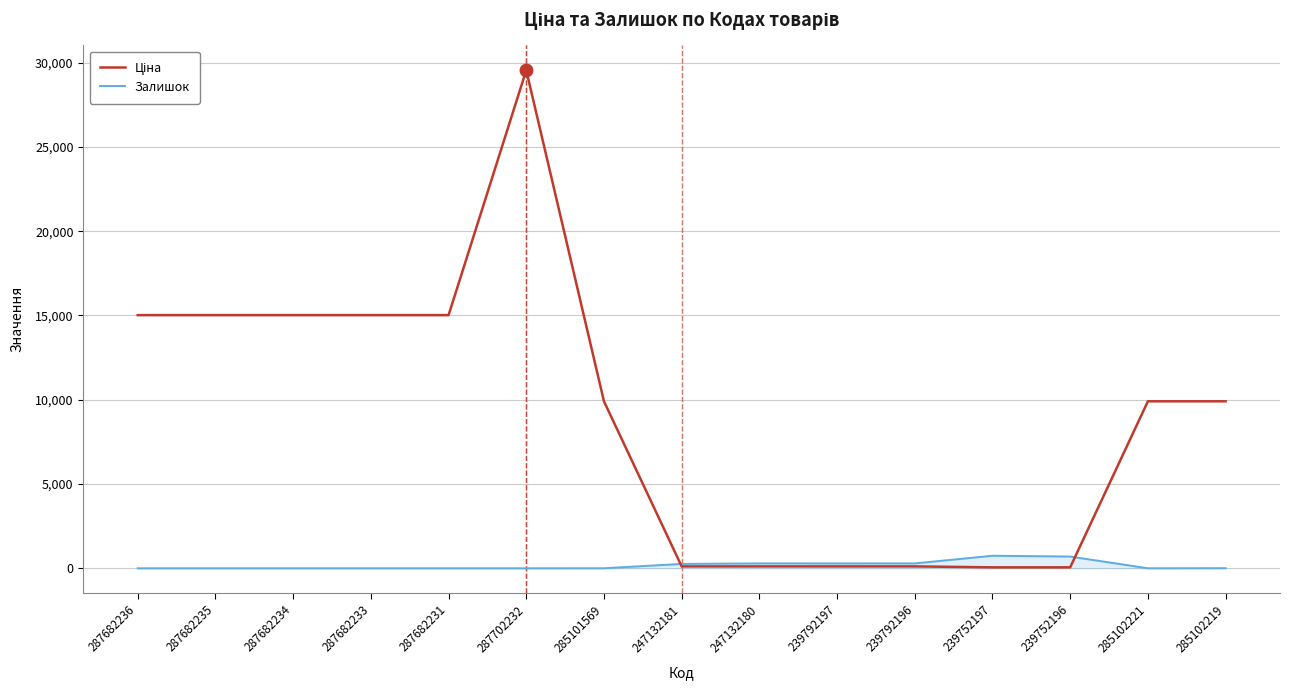

How many lines are shown in the chart?

2